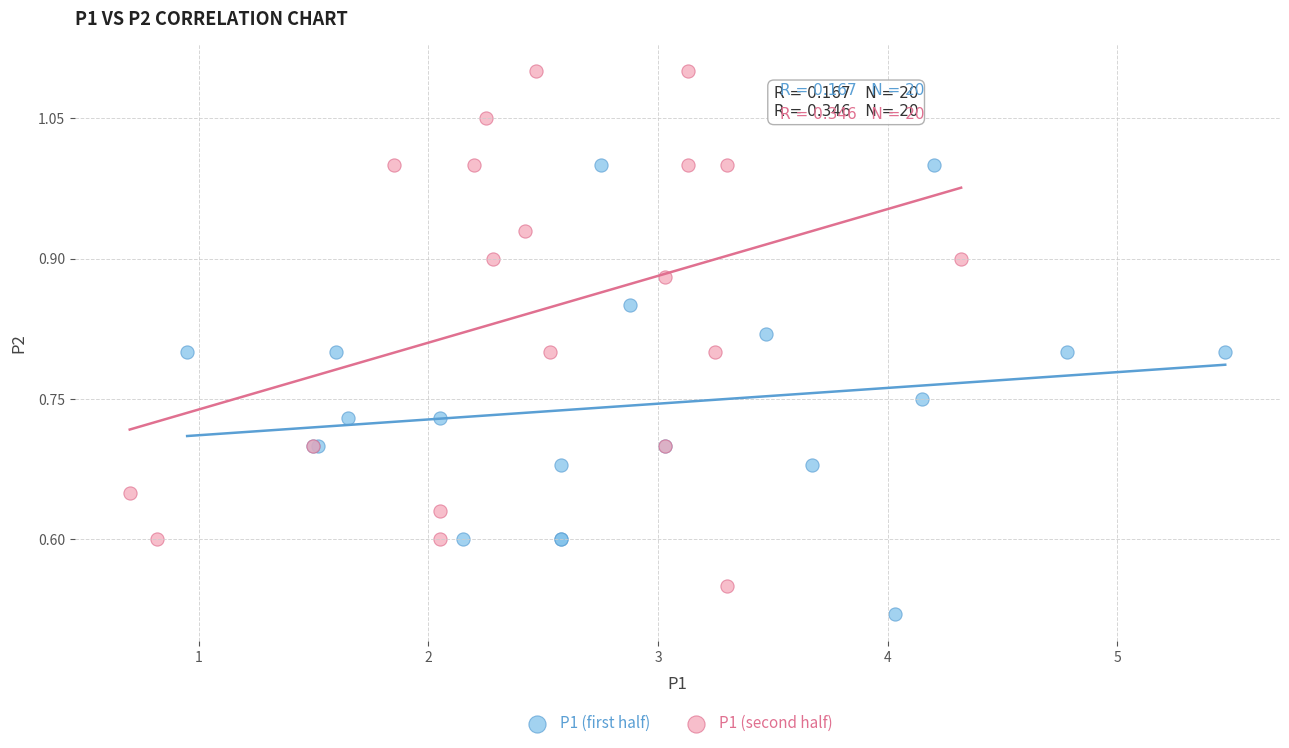

Which series contains the lowest Y value?

P1 (first half)